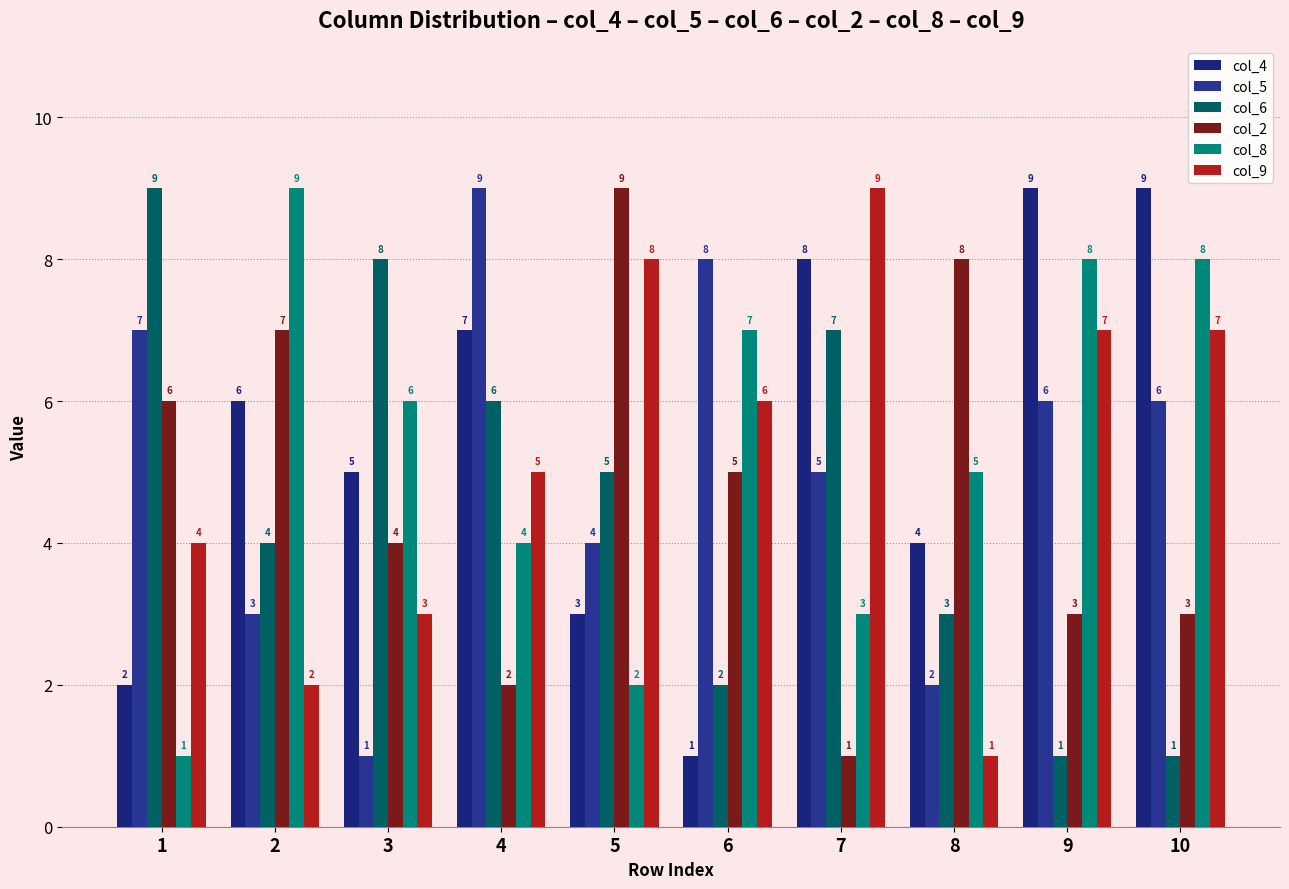

The col_2 series shows 5 at 8. True or false?

False